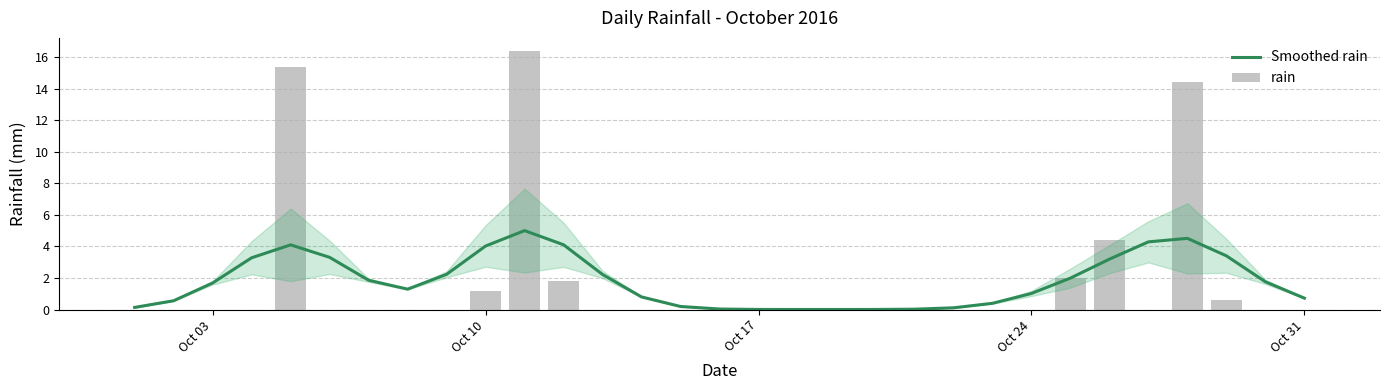

Reading left to right, transcribe all the data shown in this chart.

Smoothed rain: 0.1	0.6	1.7	3.3	4.1	3.3	1.9	1.3	2.2	4.0	5.0	4.1	2.2	0.8	0.2	0.0	0.0	0.0	0.0	0.0	0.0	0.1	0.4	1.0	2.0	3.2	4.3	4.5	3.4	1.8	0.7
rain: 0.0	0.0	0.0	0.0	15.4	0.0	0.0	0.0	0.0	1.2	16.4	1.8	0.0	0.0	0.0	0.0	0.0	0.0	0.0	0.0	0.0	0.0	0.0	0.0	2.0	4.4	0.0	14.4	0.6	0.0	0.0